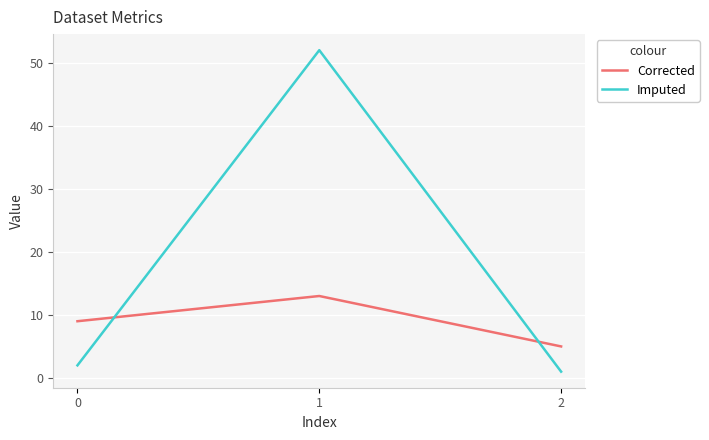

List the series in order of their overall mean, lowest first.

Corrected, Imputed